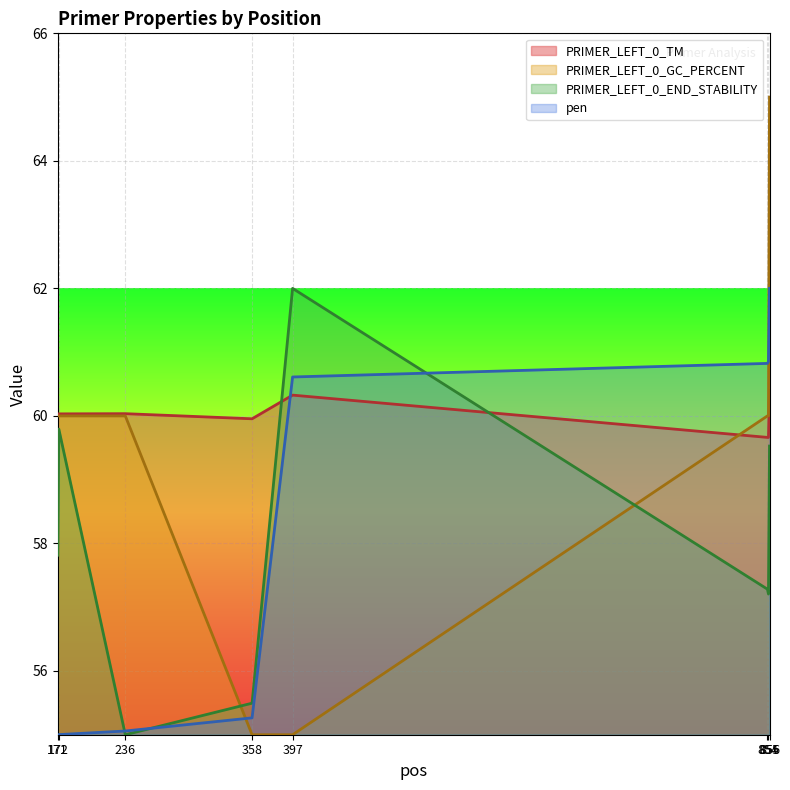

Where does the pen series first go above 60?

397